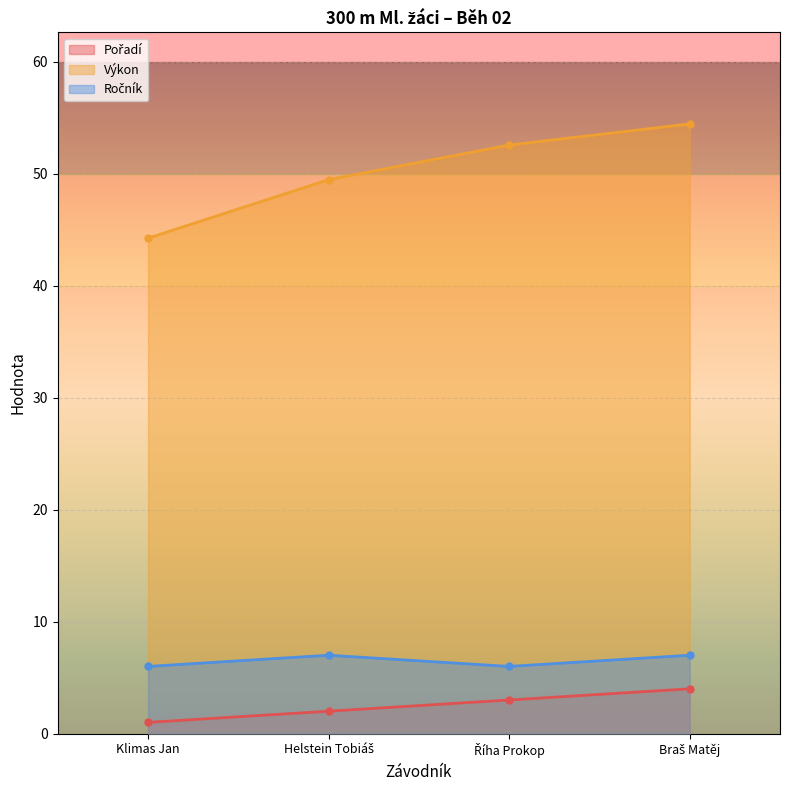

Is the value of Výkon at Braš Matěj greater than the value of Ročník at Helstein Tobiáš?

Yes